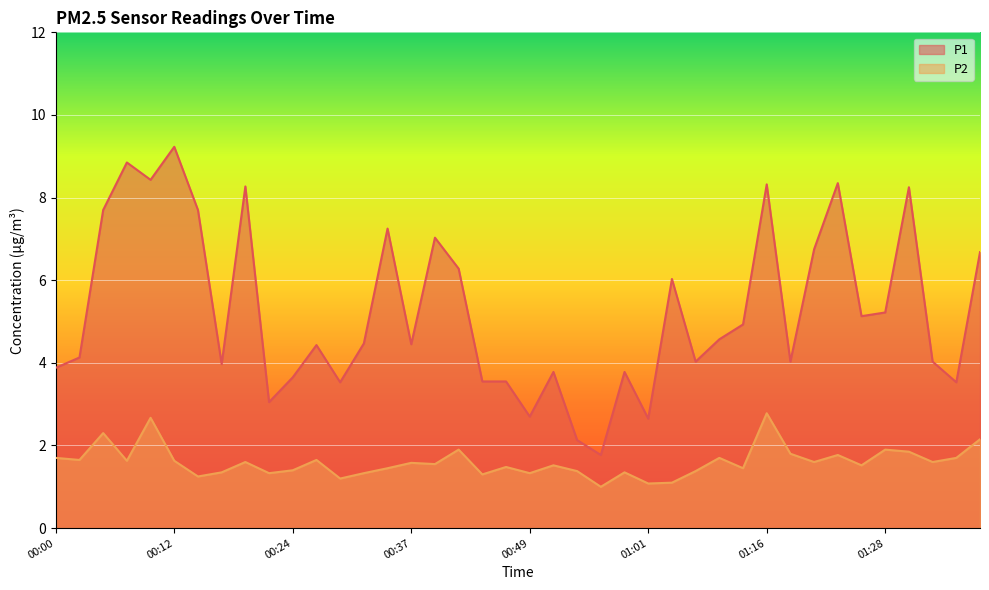

At which category is the sum across all series the highest?

00:10